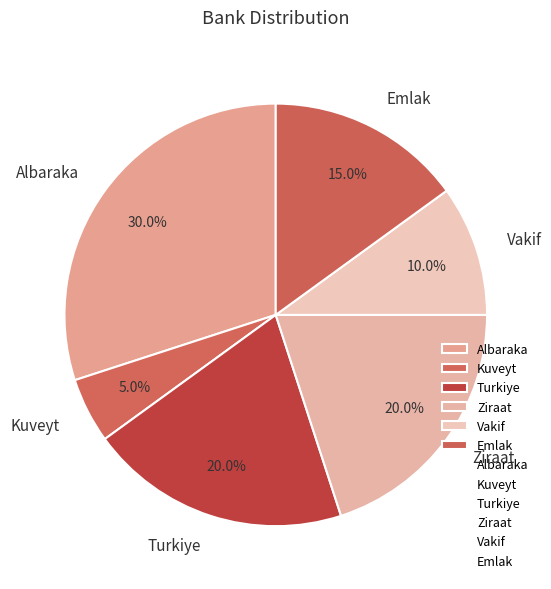

What portion of the pie excludes Albaraka?

70.0%